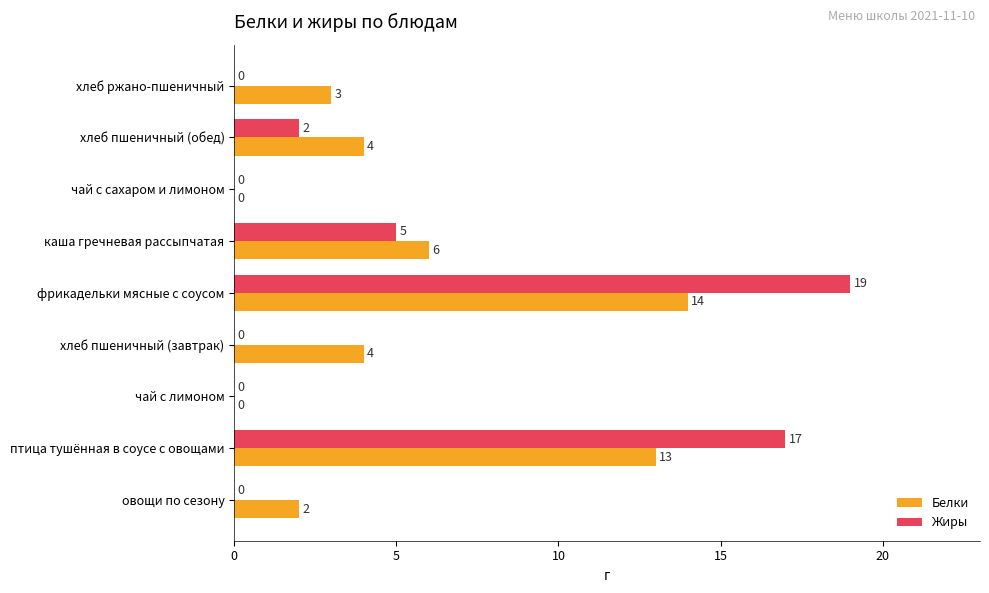

Where is Белки nearest to the value 7?

каша гречневая рассыпчатая